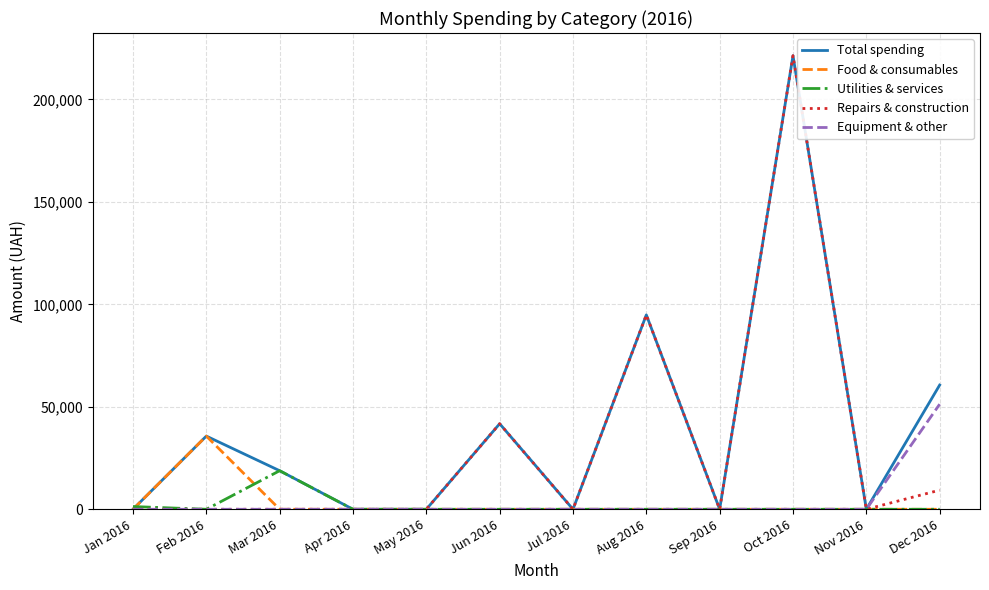

What are all the series names shown in the legend?

Total spending, Food & consumables, Utilities & services, Repairs & construction, Equipment & other